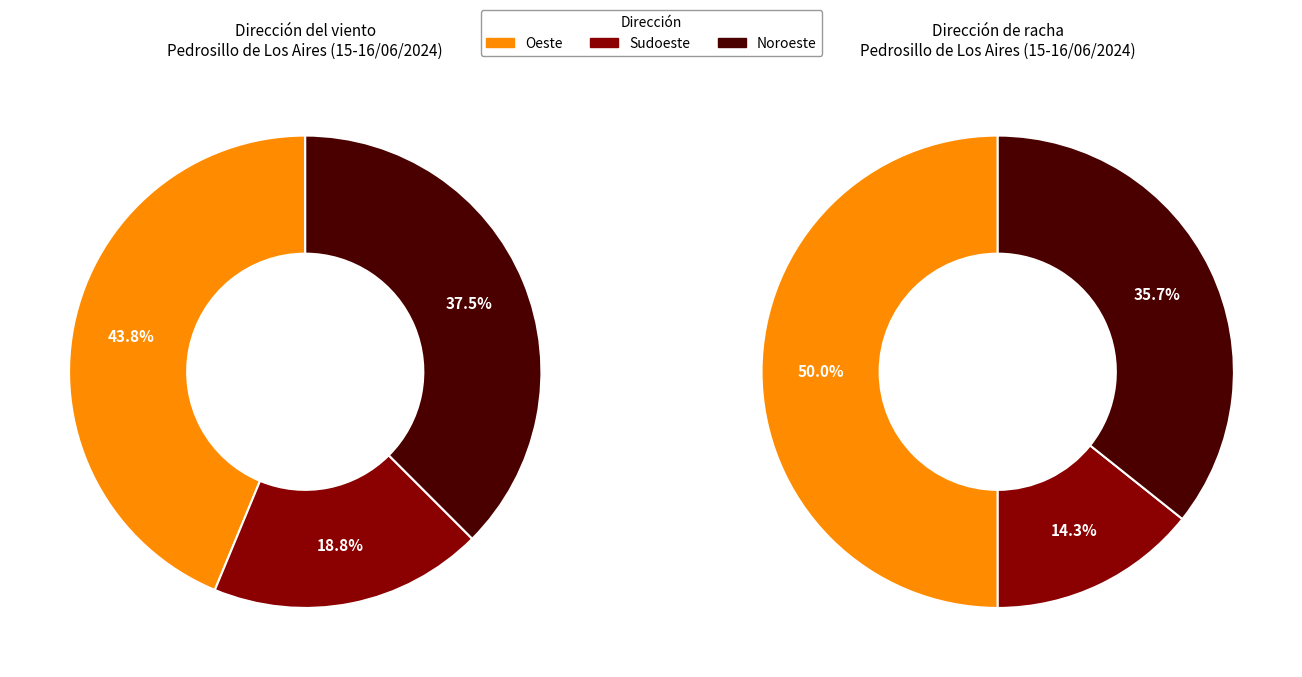

To the nearest percent, what portion does Noroeste represent?

38%